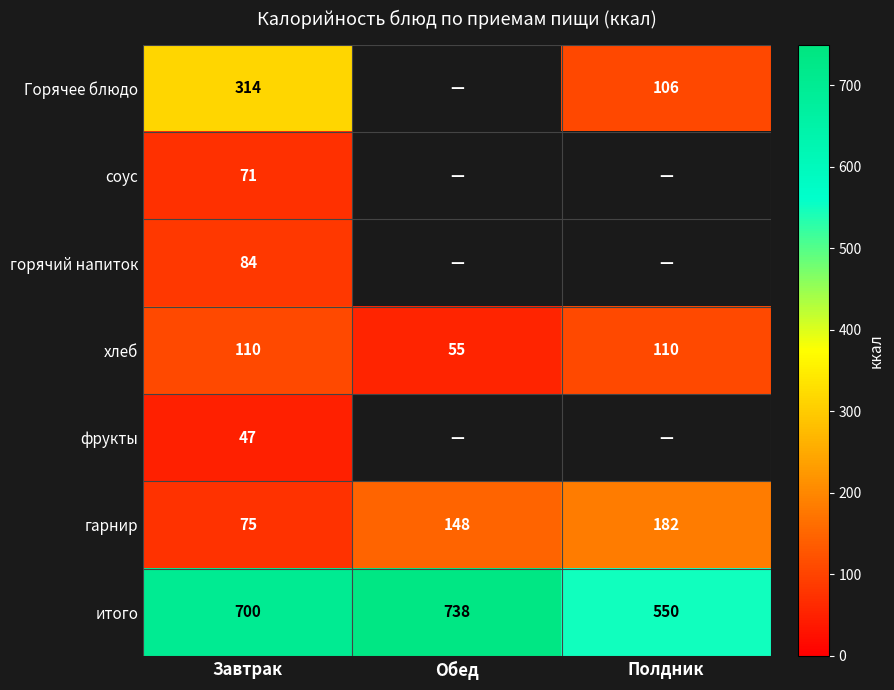

How many values in the хлеб series are below 110?

1